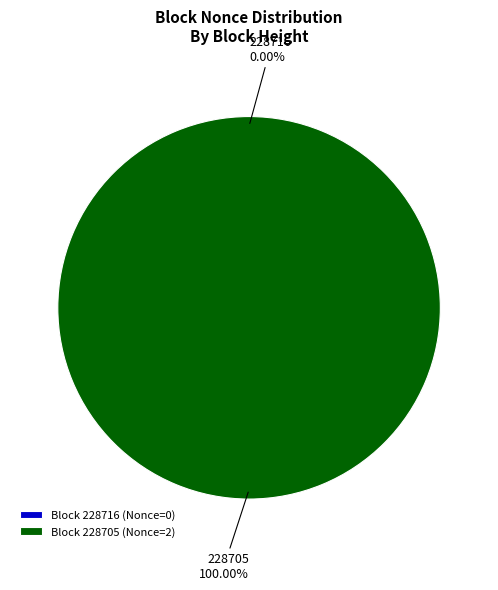

Combined, do 228716 and 228705 account for over 50%?

Yes